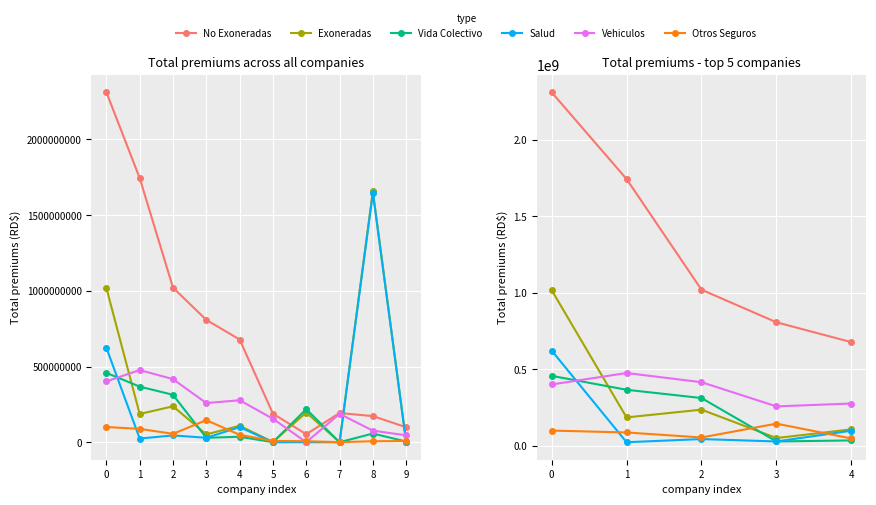

What is the difference between the Vehiculos values at 1 and 3?

218033927.4